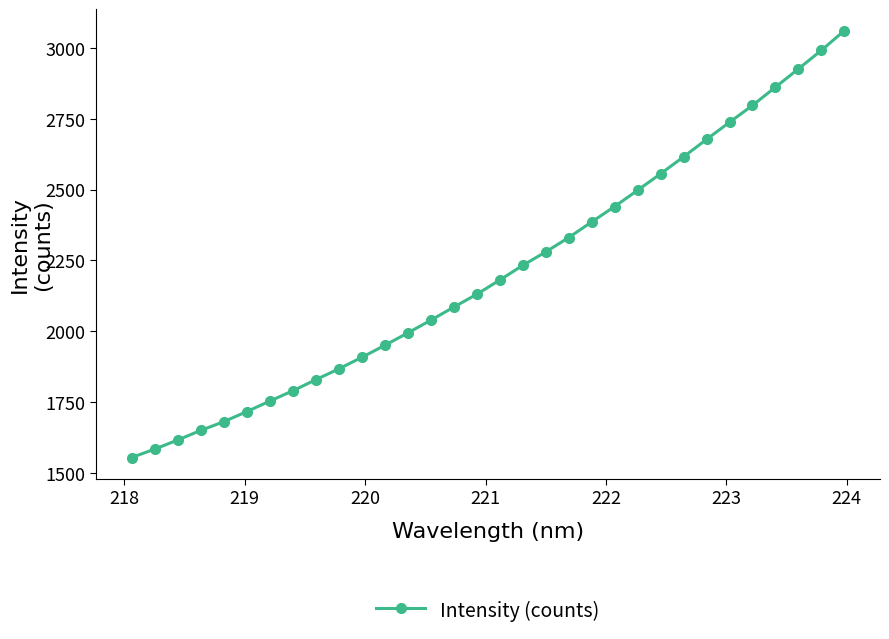

What is the value of the 29th point from the left?

2861.7